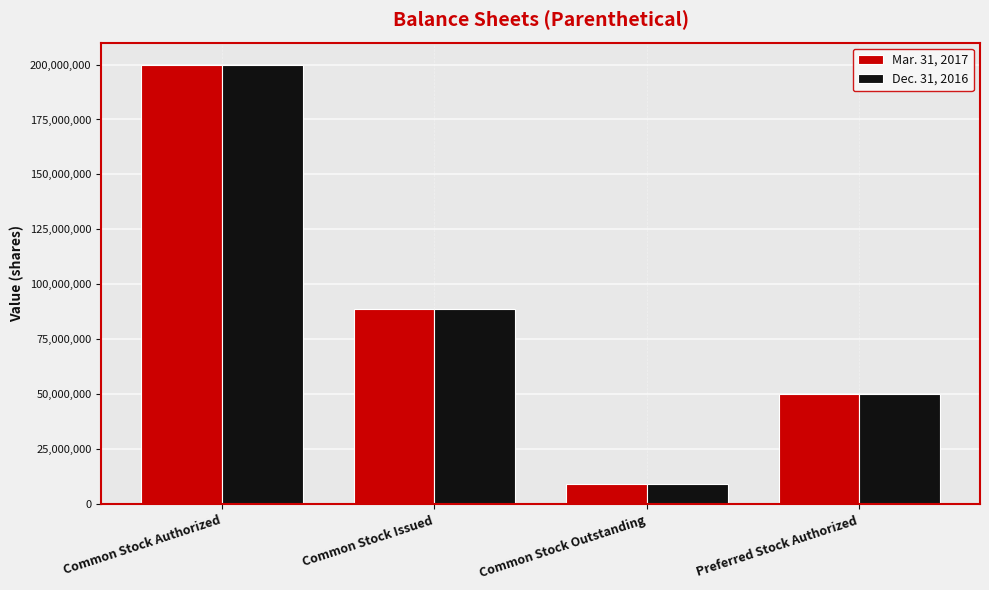

How many groups of bars are there?

4